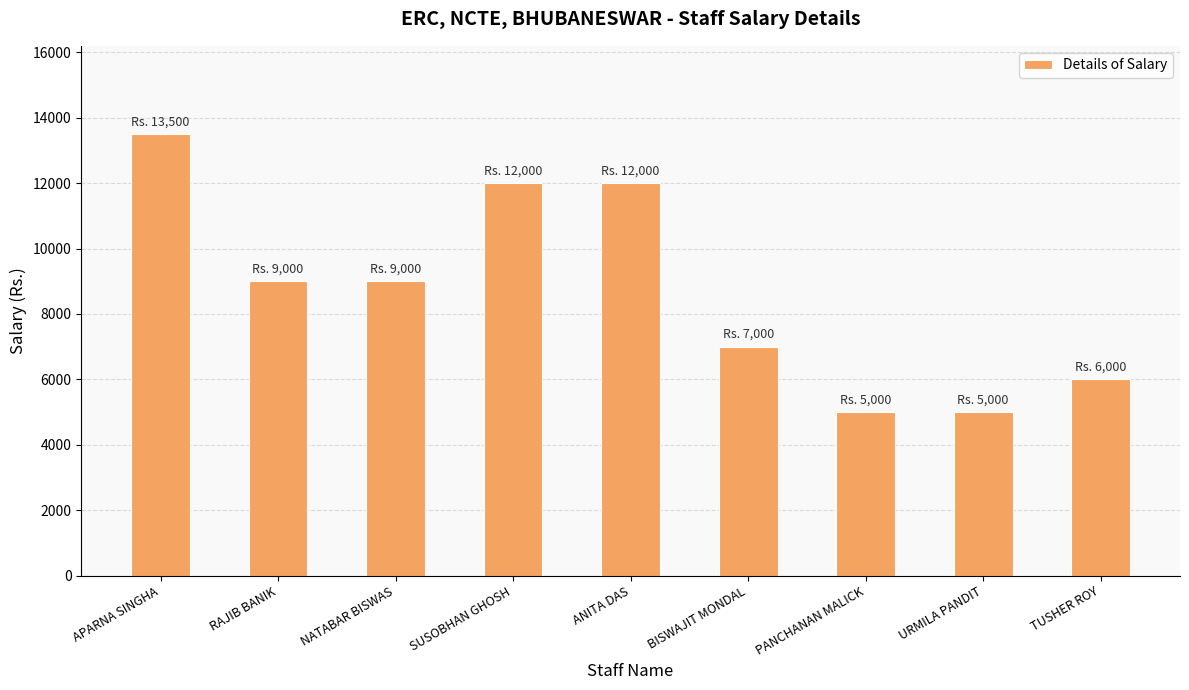

True or false: the data shows 12000 at SUSOBHAN GHOSH.

True